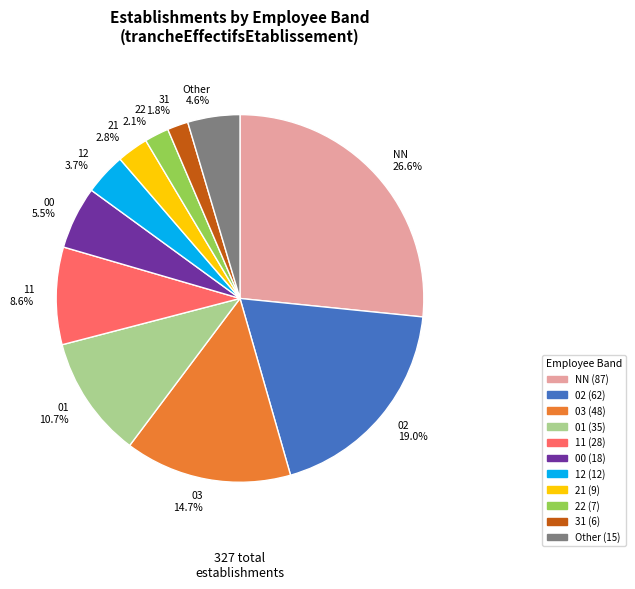

Combined, what portion of the pie is 03 and 22?

16.8%